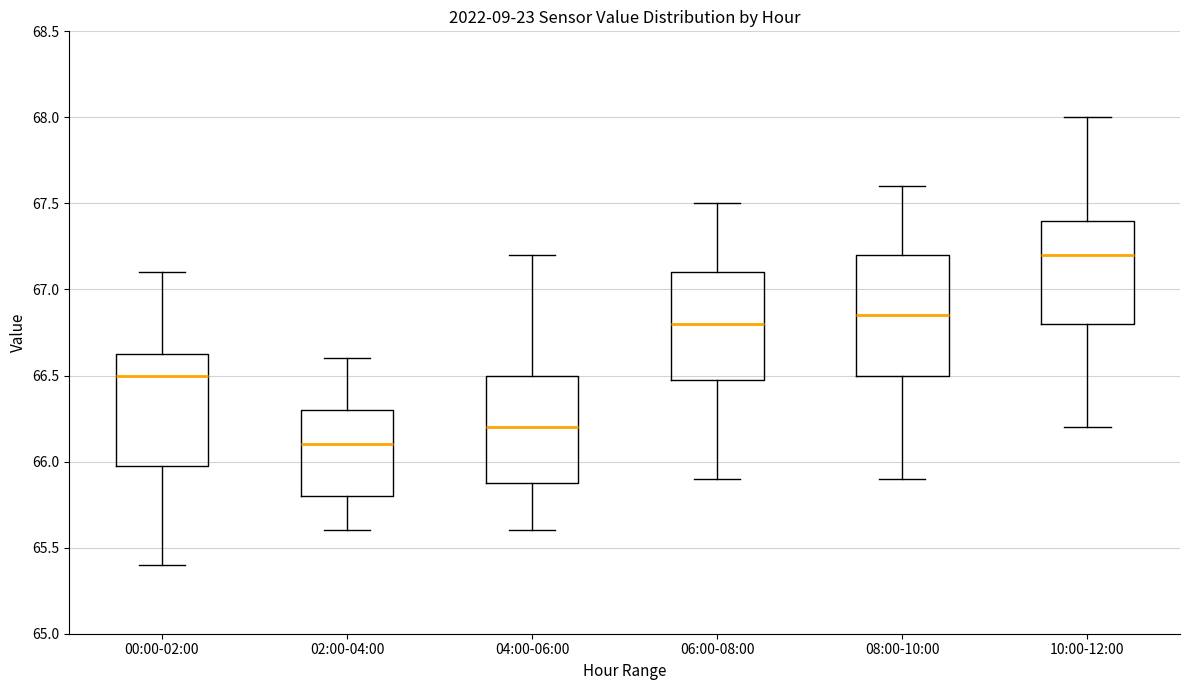

Reading left to right, read every box against the y-axis: the position of its median line, the range the box covers, and the ends of its whiskers. The values are not printed on the chart, so give them approximately, as read against the axis.

00:00-02:00: median 66.50, box 66.00 to 66.65, whiskers 65.40 to 67.10
02:00-04:00: median 66.10, box 65.80 to 66.30, whiskers 65.60 to 66.60
04:00-06:00: median 66.20, box 65.90 to 66.50, whiskers 65.60 to 67.20
06:00-08:00: median 66.80, box 66.50 to 67.10, whiskers 65.90 to 67.50
08:00-10:00: median 66.85, box 66.50 to 67.20, whiskers 65.90 to 67.60
10:00-12:00: median 67.20, box 66.80 to 67.40, whiskers 66.20 to 68.00